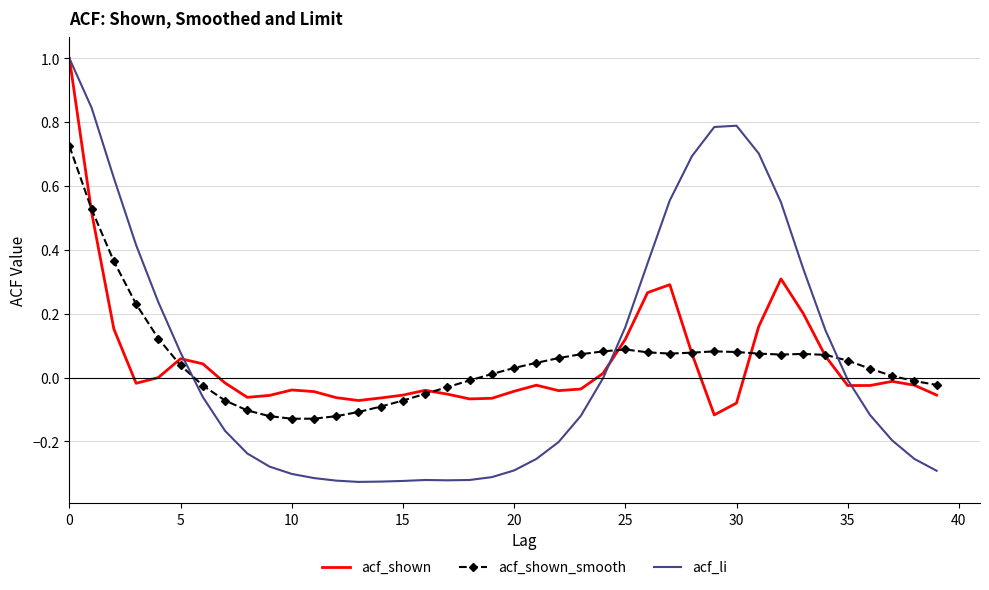

How many distinct data groups are displayed?

3